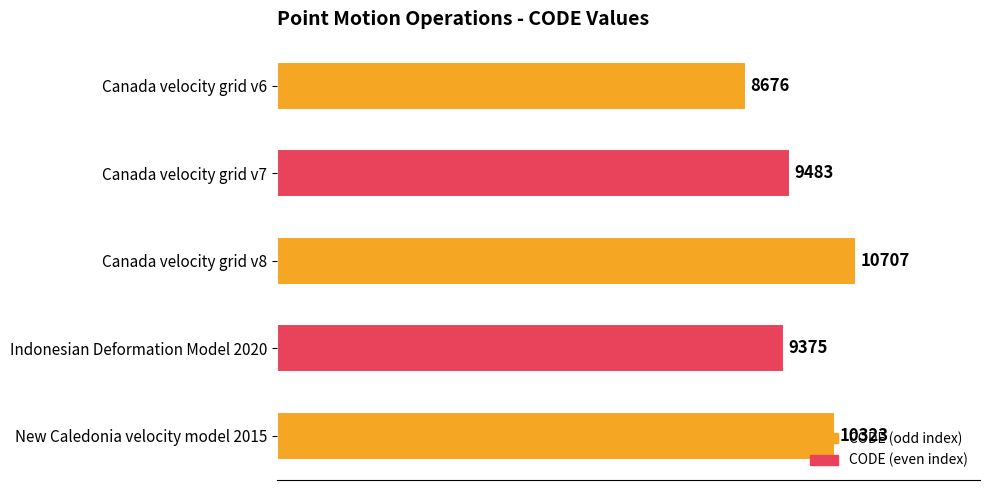

What is the label of the 2nd bar from the bottom?

Indonesian Deformation Model 2020